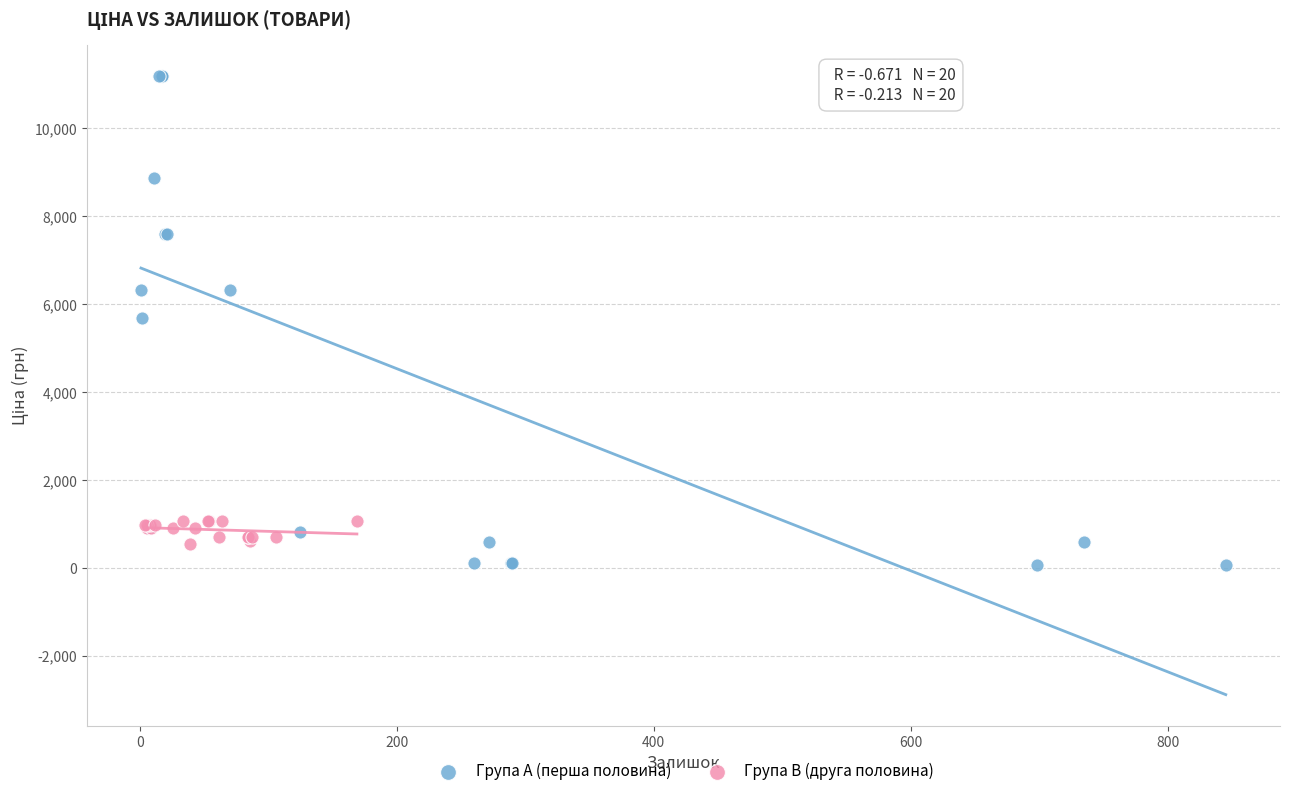

Which series contains the highest Y value?

Група A (перша половина)